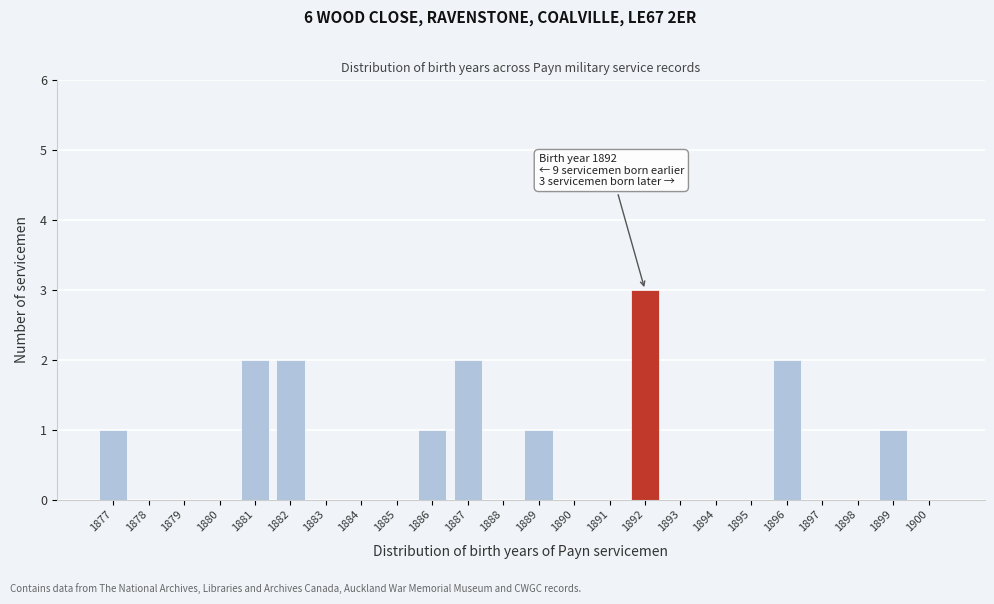

Which range on the x-axis has the tallest bar?

1891.5 to 1892.5